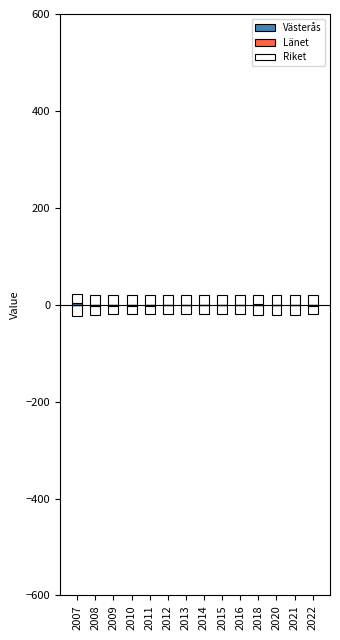

What is the difference between the Länet values at 2007 and 2010?

1.4